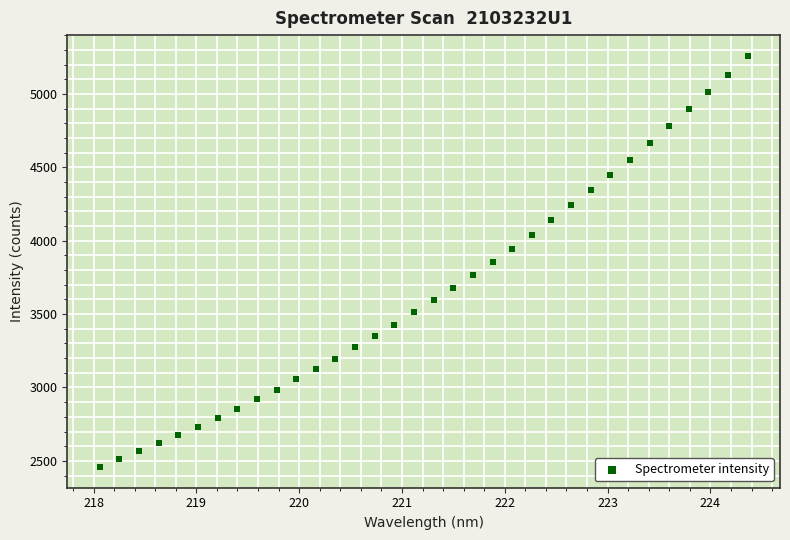

What is the range of Y values (max minus min)?

2803.5